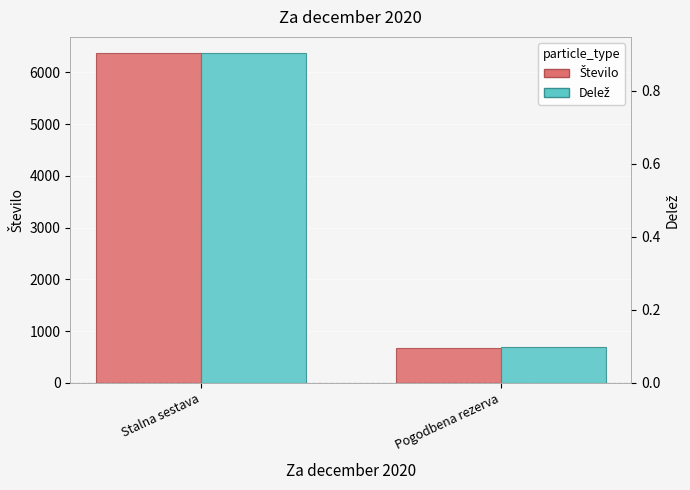

What position from the right is Pogodbena rezerva?

1